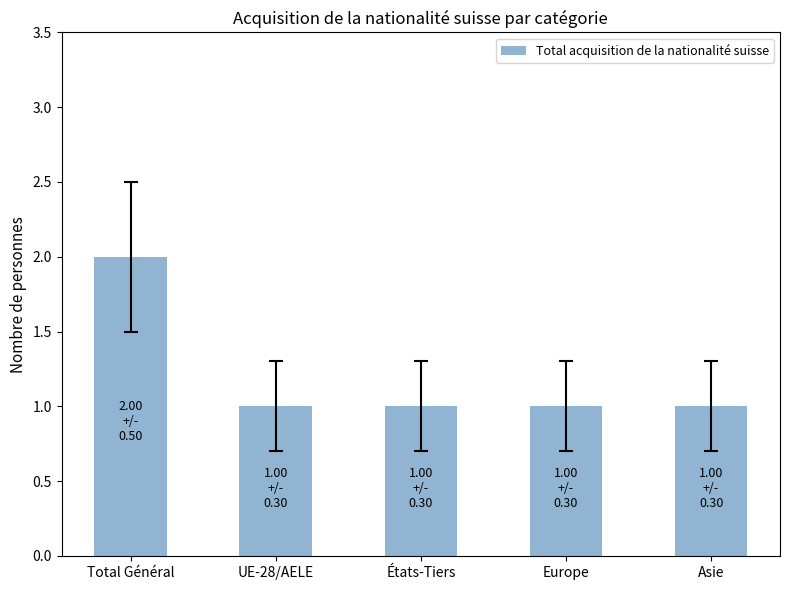

How many bars are there in total?

5